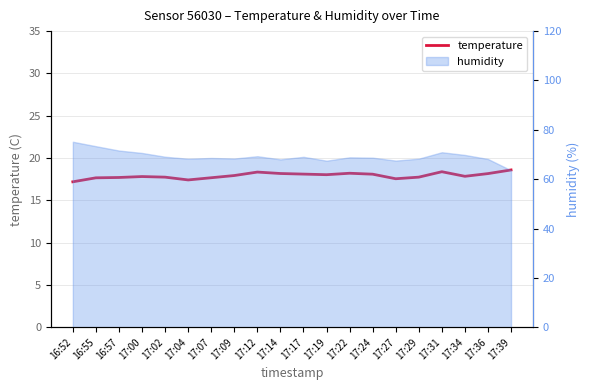

Reading left to right, extract all data points from this chart.

17.2	17.7	17.7	17.8	17.7	17.4	17.7	17.9	18.3	18.2	18.1	18.0	18.2	18.1	17.6	17.7	18.4	17.8	18.2	18.6